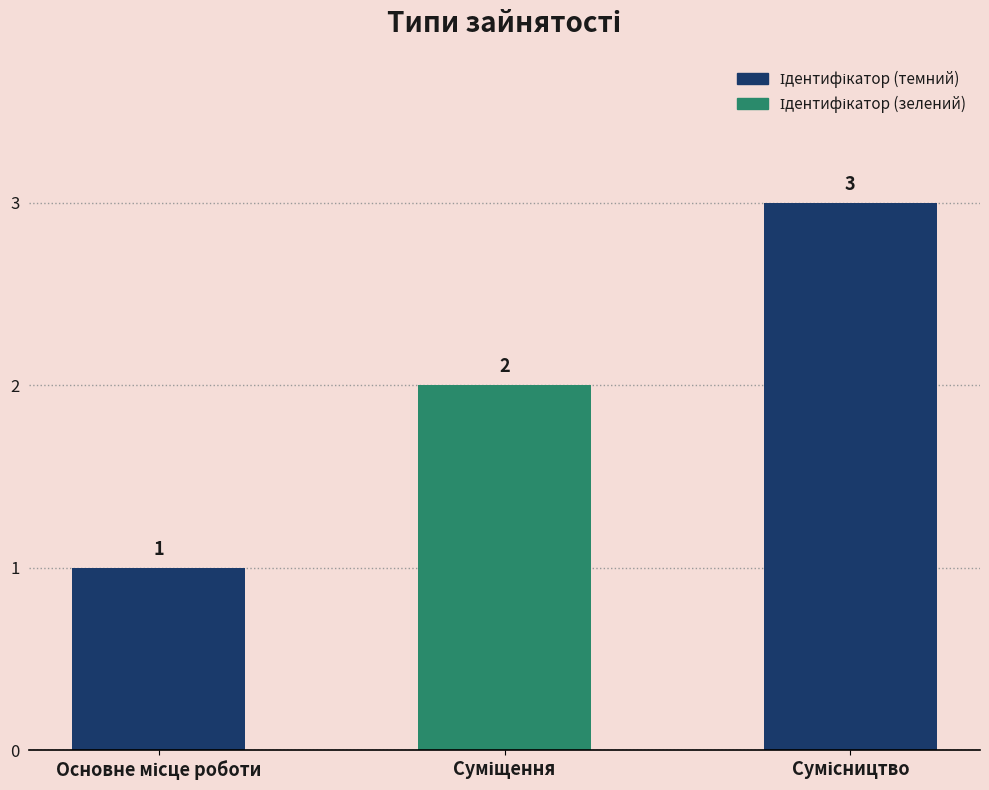

What is the sum of all values?

6